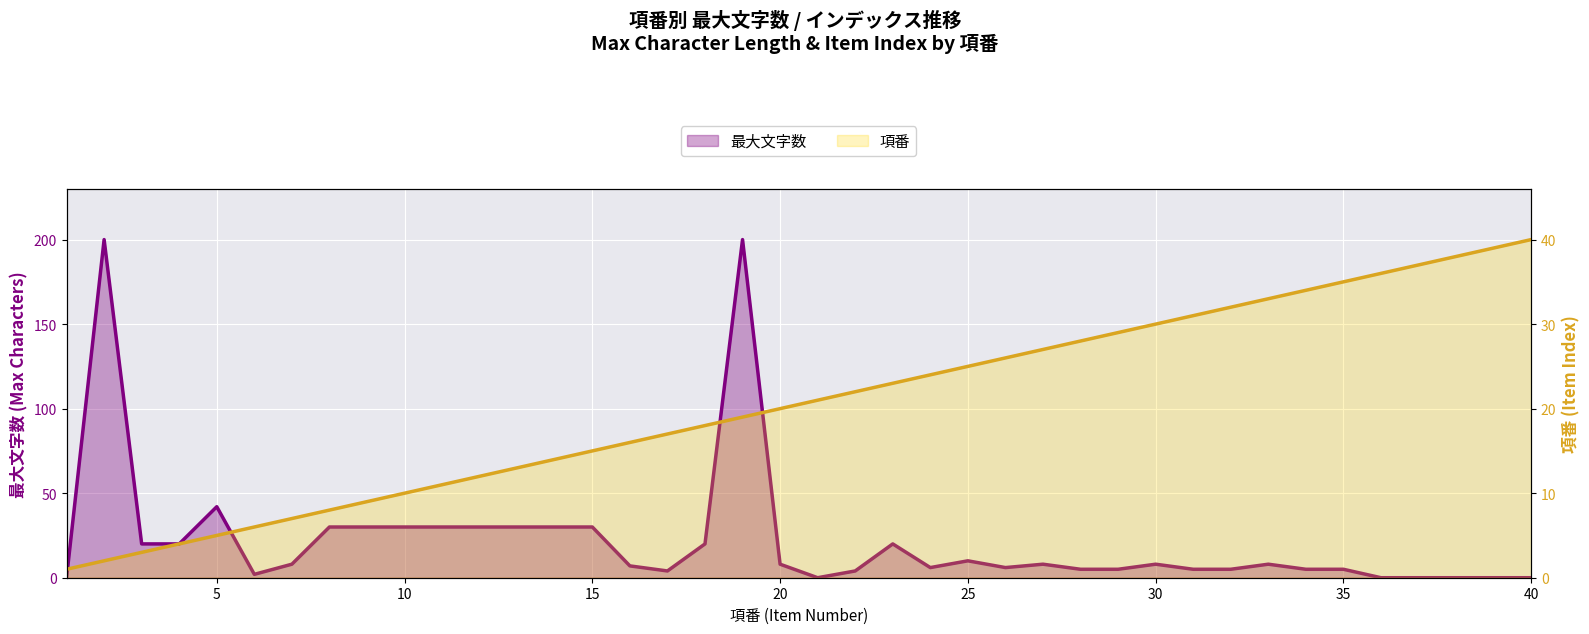

The 項番 series shows 33 at 23. True or false?

False